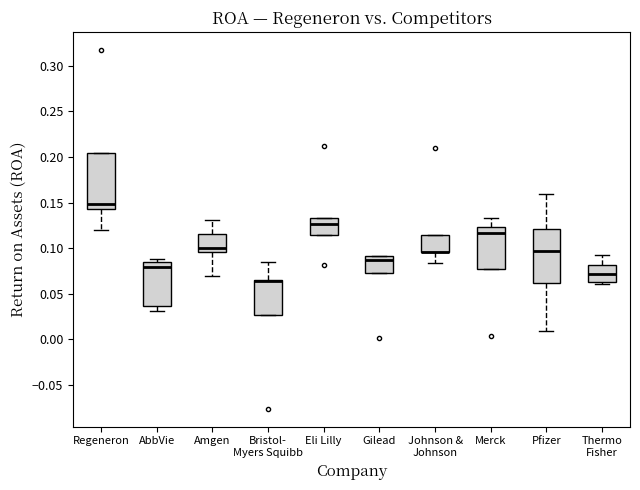

Reading left to right, read every box against the y-axis: the position of its median line, the range the box covers, and the ends of its whiskers. The values are not printed on the chart, so give them approximately, as read against the axis.

Regeneron: median 0.150, box 0.145 to 0.205, whiskers 0.120 to 0.205
AbbVie: median 0.080, box 0.035 to 0.085, whiskers 0.030 to 0.090
Amgen: median 0.100, box 0.095 to 0.115, whiskers 0.070 to 0.130
Bristol- Myers Squibb: median 0.065 (drawn on the box's upper edge), box 0.025 to 0.065, whiskers 0.025 to 0.085
Eli Lilly: median 0.125, box 0.115 to 0.135, whiskers 0.115 to 0.135
Gilead: median 0.085, box 0.075 to 0.090, whiskers 0.075 to 0.090
Johnson & Johnson: median 0.095 (drawn on the box's lower edge), box 0.095 to 0.115, whiskers 0.085 to 0.115
Merck: median 0.115, box 0.075 to 0.125, whiskers 0.075 to 0.135
Pfizer: median 0.095, box 0.060 to 0.120, whiskers 0.010 to 0.160
Thermo Fisher: median 0.070, box 0.065 to 0.080, whiskers 0.060 to 0.090